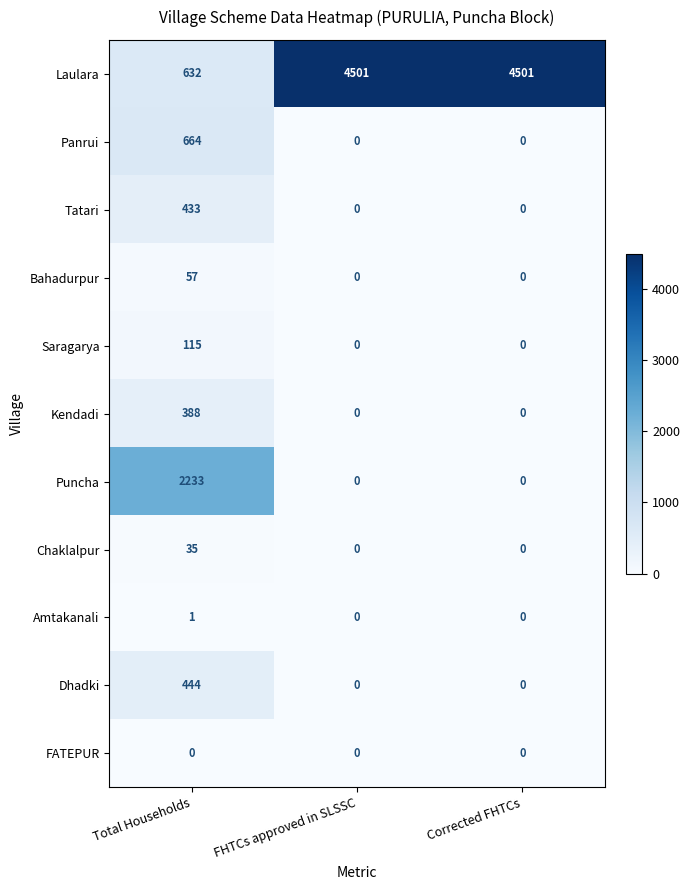

What is the difference between the maximum and second lowest values in the Bahadurpur series?

57